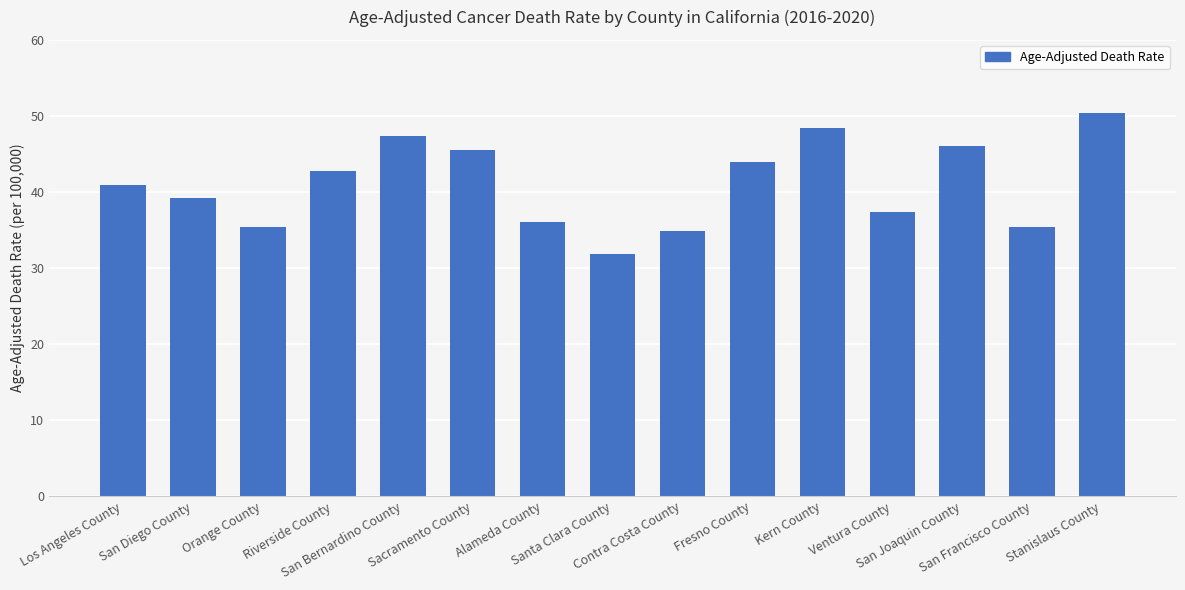

What is the sum of all values?

615.3